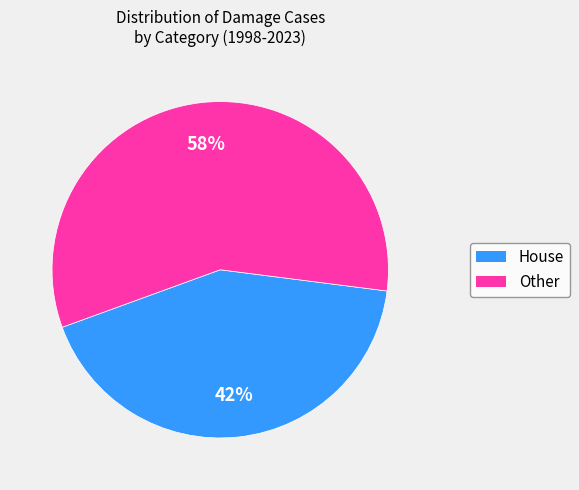

To the nearest percent, what is the average slice percentage?

50%